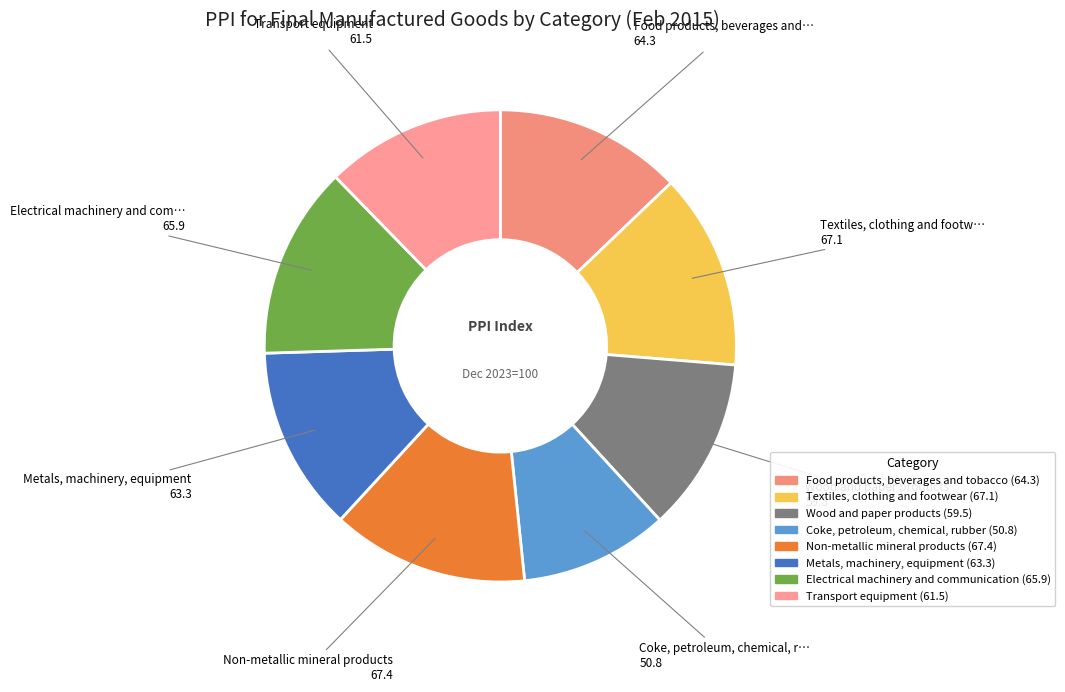

Rank the categories by value from lowest to highest.

Coke, petroleum, chemical, rubber, Wood and paper products, Transport equipment, Metals, machinery, equipment, Food products, beverages and tobacco, Electrical machinery and communication, Textiles, clothing and footwear, Non-metallic mineral products